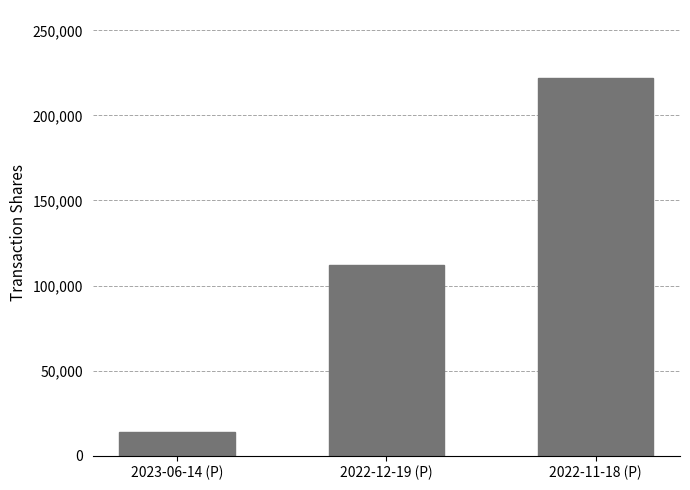

Reading right to left, list all the values displayed in this chart.

2022-11-18 (P)=222000	2022-12-19 (P)=112371	2023-06-14 (P)=14000